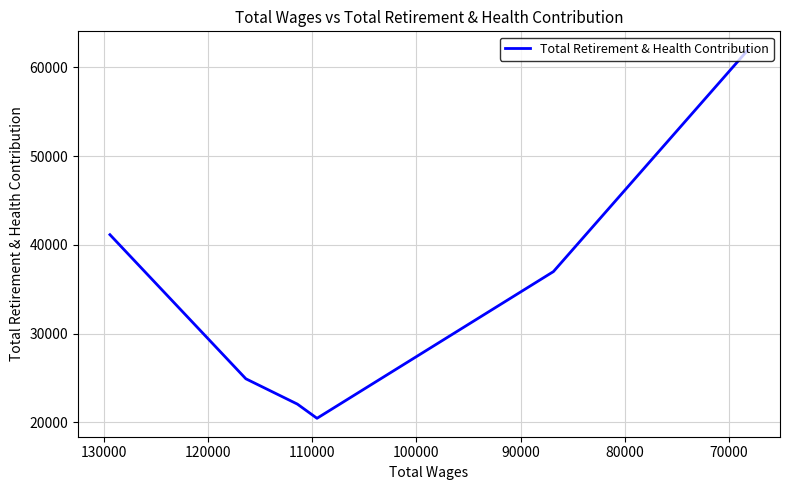

How many lines are shown in the chart?

1